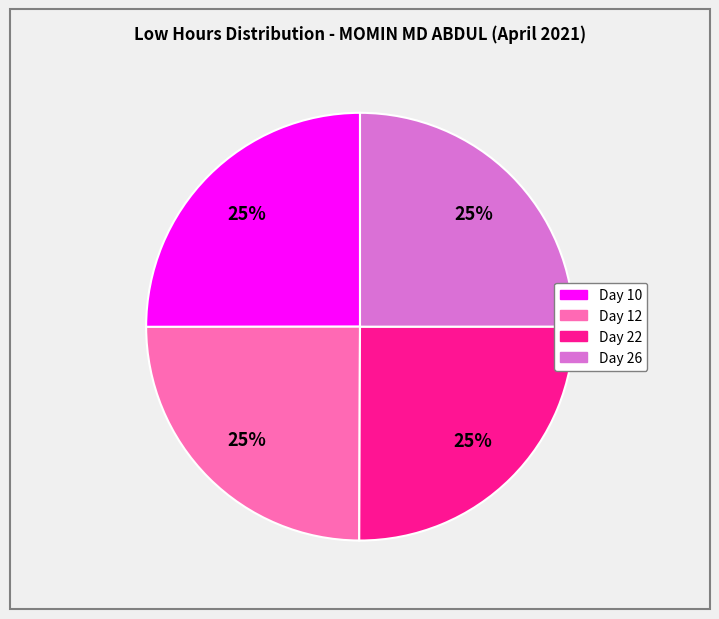

Count the number of slices in the pie.

4